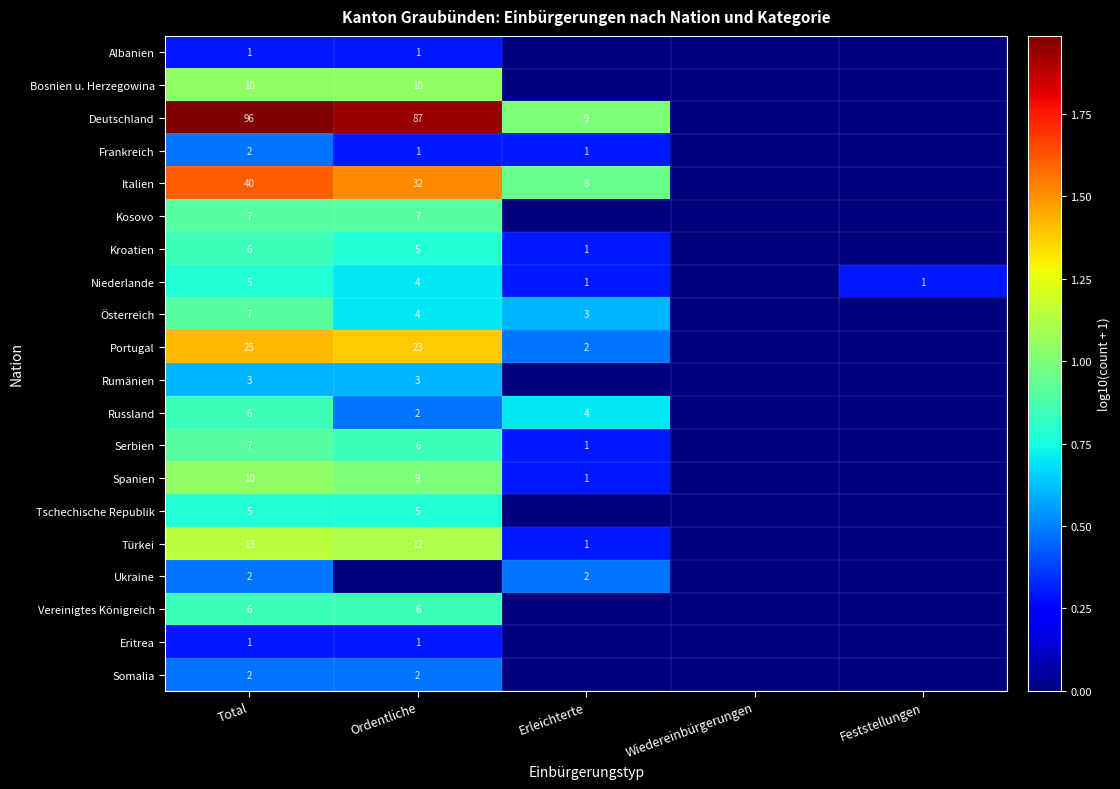

How many series are shown in this chart?

20